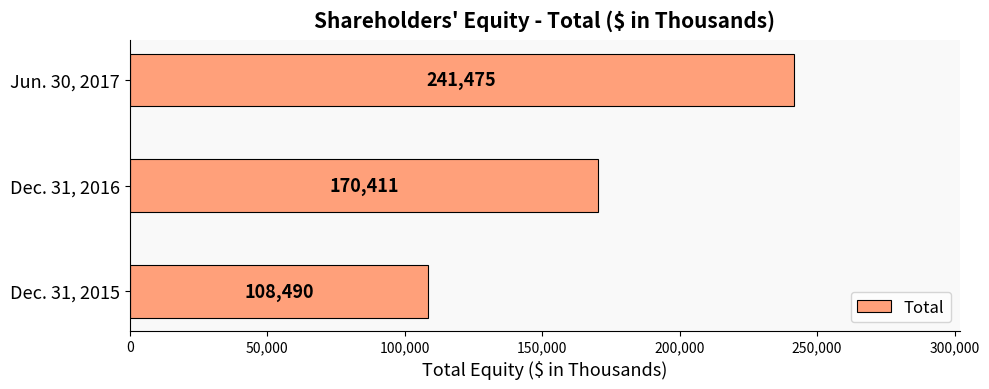

What is the sum of all values?

520376